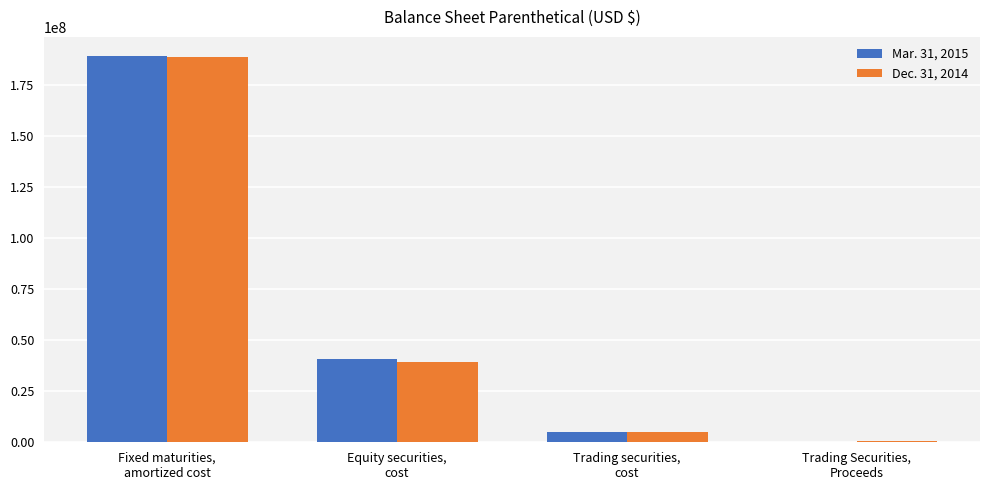

What is the approximate value of Mar. 31, 2015 at Equity securities,
cost, to the nearest 50?

40567600